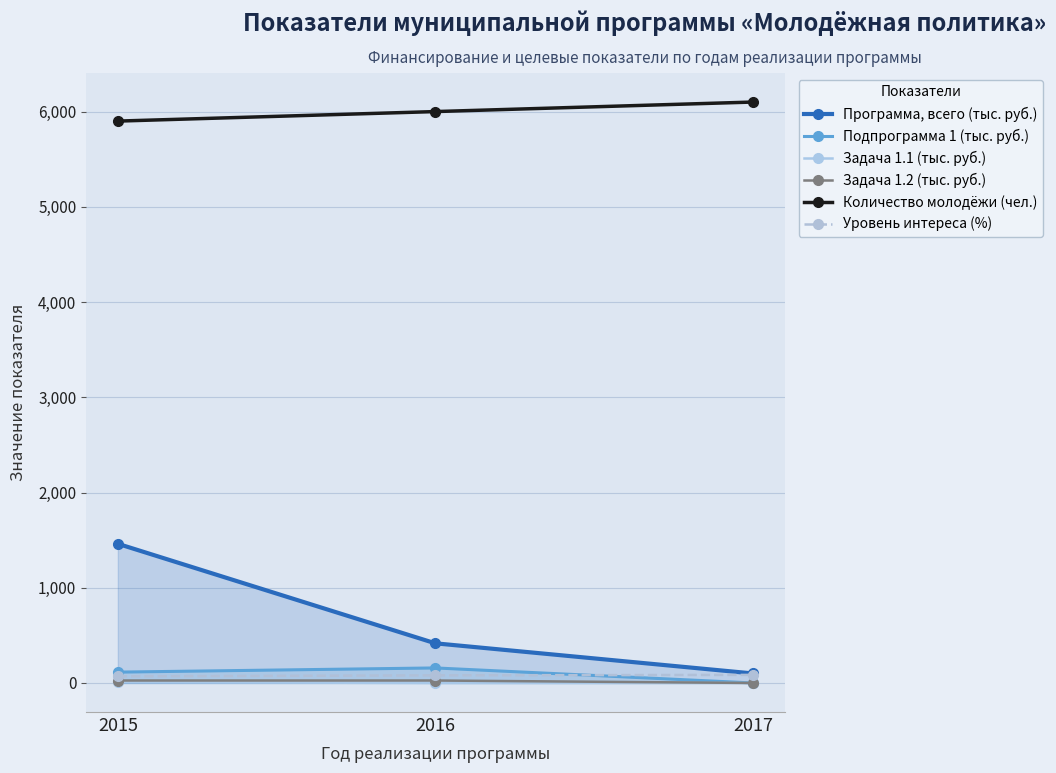

What is the difference between the highest and lowest values at 2017?

6100.0